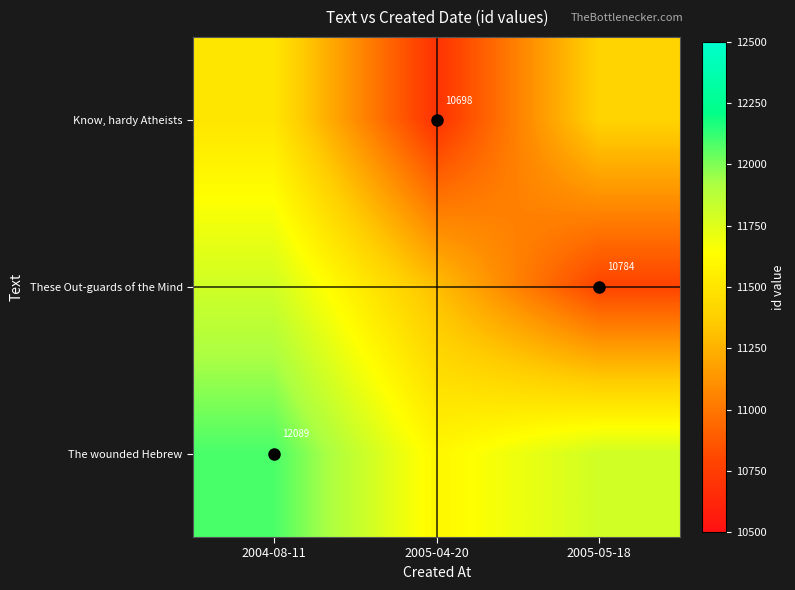

At which label is The wounded Hebrew closest to 11844?

2005-05-18